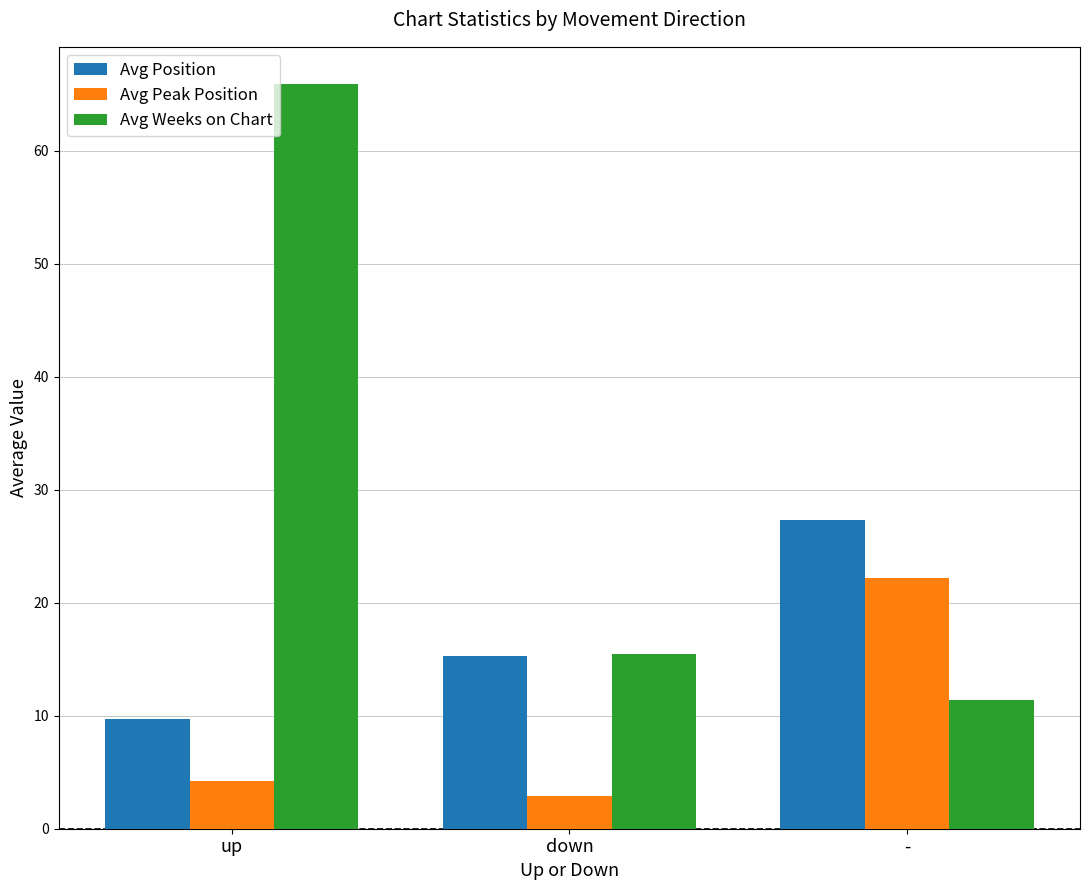

How many data points in Avg Weeks on Chart are less than 15?

1